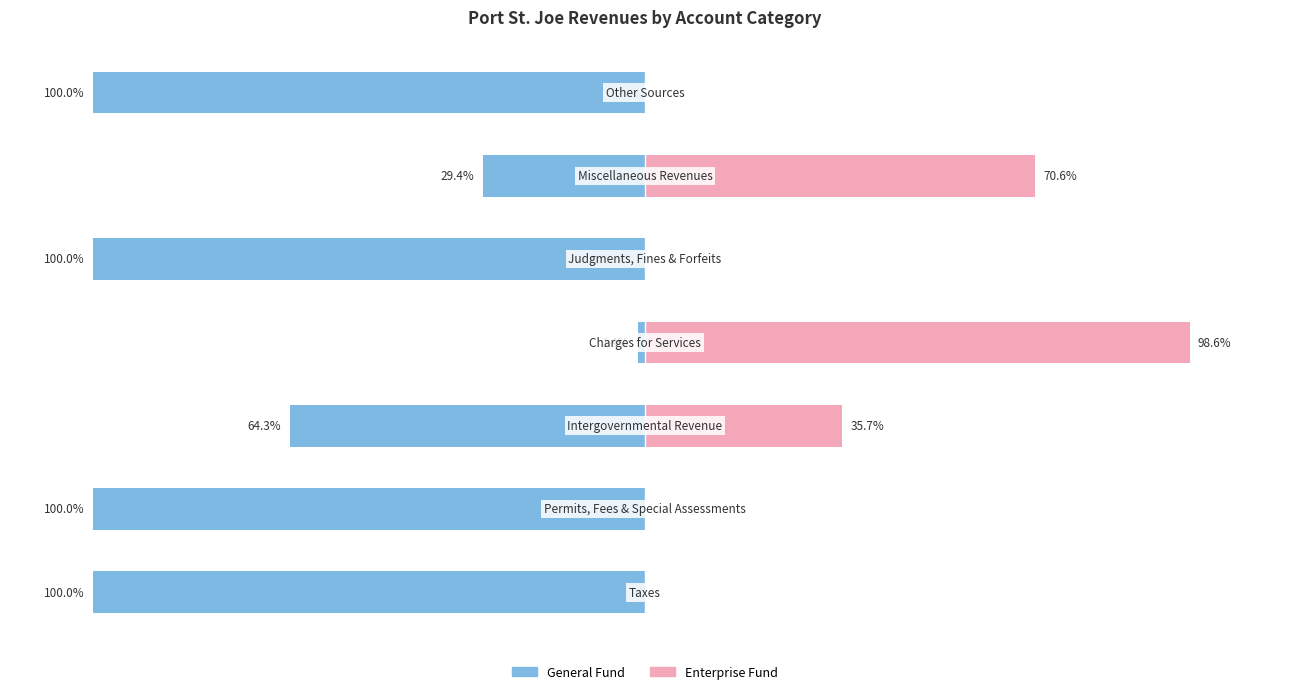

True or false: General has a value of -173.7 at 4.

False